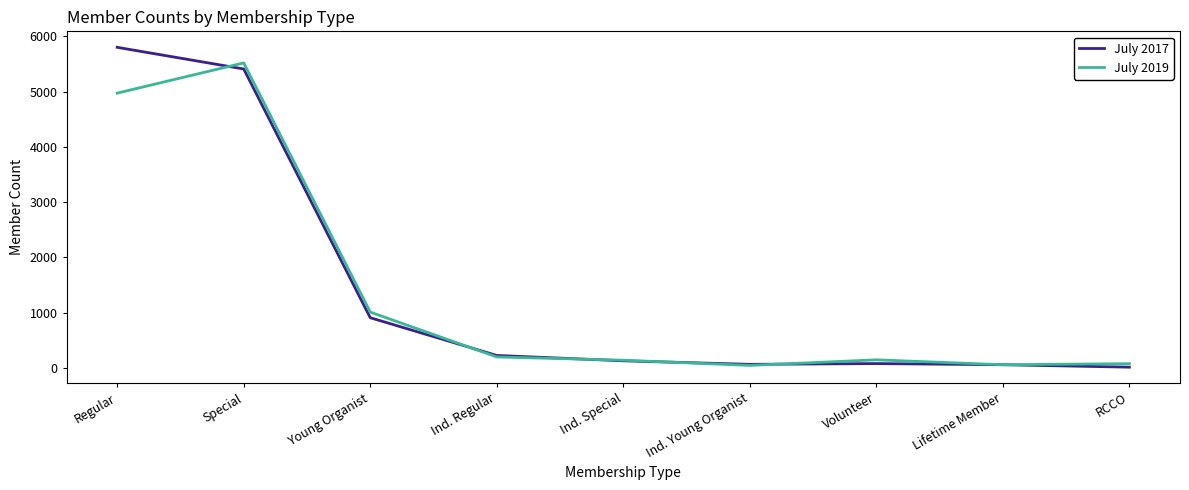

Which series has the widest spread of values?

July 2017